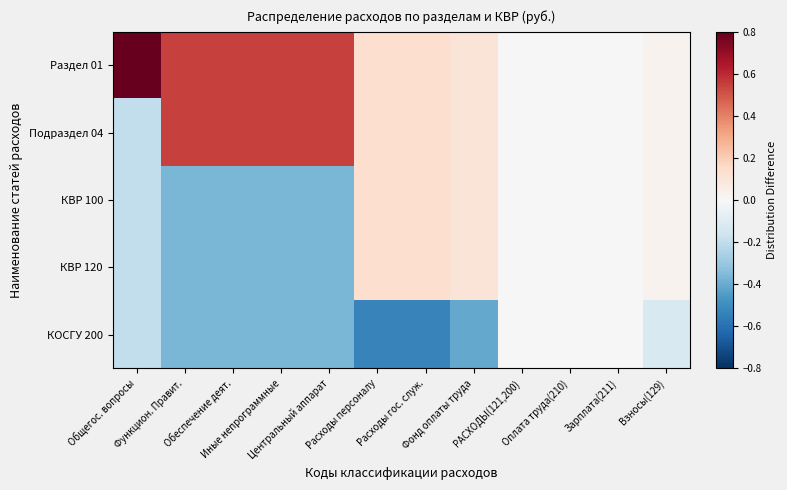

Reading left to right, transcribe all the data shown in this chart.

Раздел 01: Общегос. вопросы=0.8	Функцион. Правит.=0.5	Обеспечение деят.=0.5	Иные непрограммные=0.5	Центральный аппарат=0.5	Расходы персоналу=0.1	Расходы гос. служ.=0.1	Фонд оплаты труда=0.1	РАСХОДЫ(121,200)=0.0	Оплата труда(210)=0.0	Зарплата(211)=0.0	Взносы(129)=0.0
Подраздел 04: Общегос. вопросы=-0.2	Функцион. Правит.=0.5	Обеспечение деят.=0.5	Иные непрограммные=0.5	Центральный аппарат=0.5	Расходы персоналу=0.1	Расходы гос. служ.=0.1	Фонд оплаты труда=0.1	РАСХОДЫ(121,200)=0.0	Оплата труда(210)=0.0	Зарплата(211)=0.0	Взносы(129)=0.0
КВР 100: Общегос. вопросы=-0.2	Функцион. Правит.=-0.4	Обеспечение деят.=-0.4	Иные непрограммные=-0.4	Центральный аппарат=-0.4	Расходы персоналу=0.1	Расходы гос. служ.=0.1	Фонд оплаты труда=0.1	РАСХОДЫ(121,200)=0.0	Оплата труда(210)=0.0	Зарплата(211)=0.0	Взносы(129)=0.0
КВР 120: Общегос. вопросы=-0.2	Функцион. Правит.=-0.4	Обеспечение деят.=-0.4	Иные непрограммные=-0.4	Центральный аппарат=-0.4	Расходы персоналу=0.1	Расходы гос. служ.=0.1	Фонд оплаты труда=0.1	РАСХОДЫ(121,200)=0.0	Оплата труда(210)=0.0	Зарплата(211)=0.0	Взносы(129)=0.0
КОСГУ 200: Общегос. вопросы=-0.2	Функцион. Правит.=-0.4	Обеспечение деят.=-0.4	Иные непрограммные=-0.4	Центральный аппарат=-0.4	Расходы персоналу=-0.5	Расходы гос. служ.=-0.5	Фонд оплаты труда=-0.4	РАСХОДЫ(121,200)=0.0	Оплата труда(210)=0.0	Зарплата(211)=0.0	Взносы(129)=-0.1